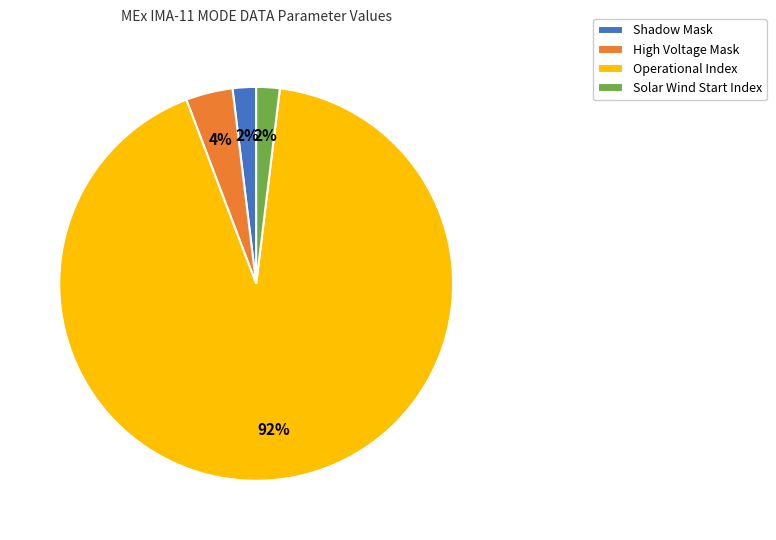

Is it true that High Voltage Mask is 14% of the pie?

False